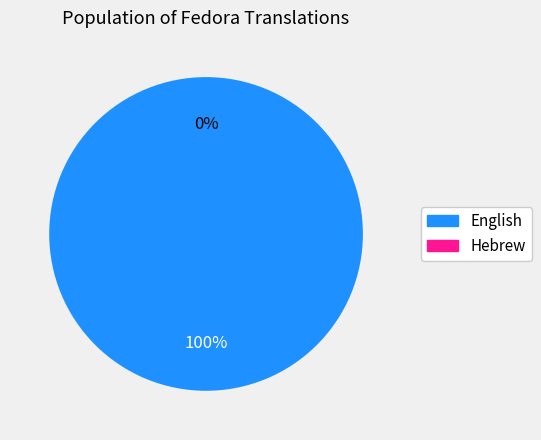

Is the sum of English and Hebrew greater than half?

Yes